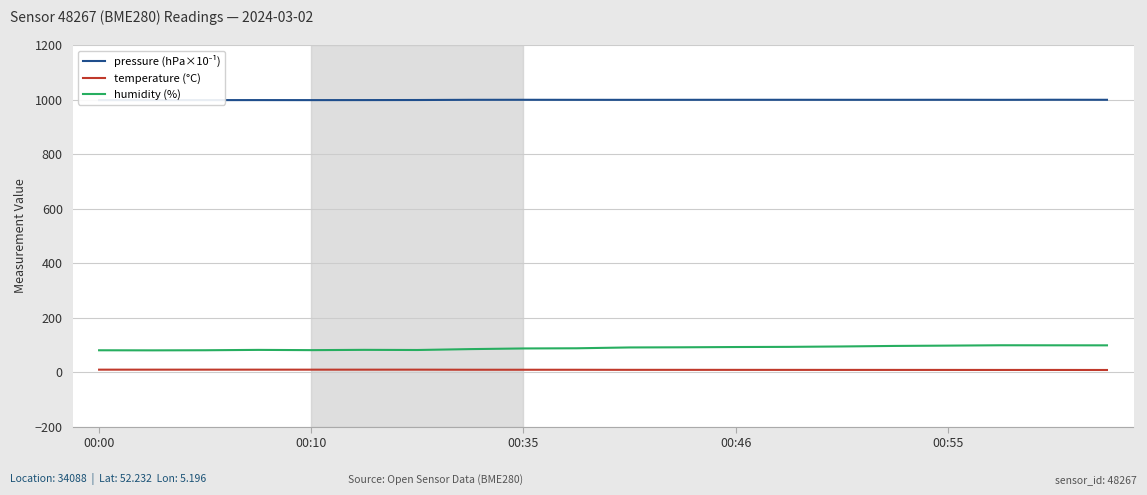

The temperature (°C) series shows 10.5 at 15. True or false?

False